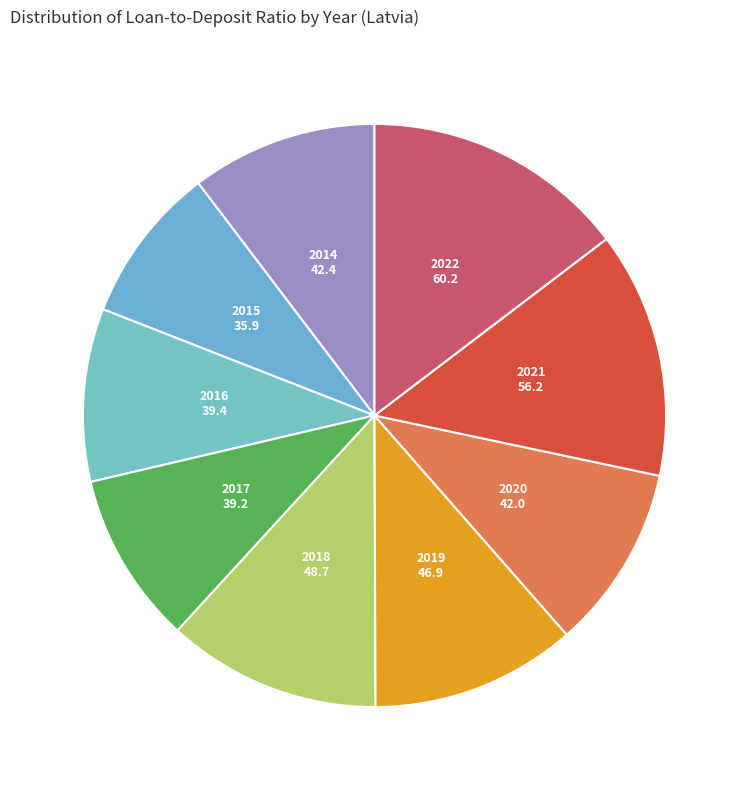

Which slice is the largest?

2022